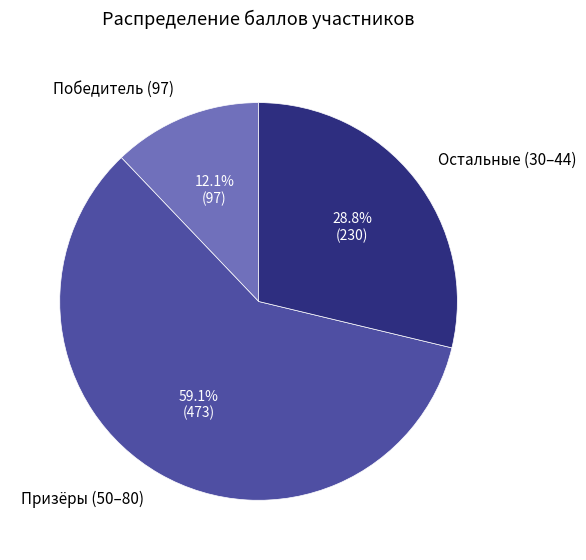

To the nearest percent, what is the average slice percentage?

33%